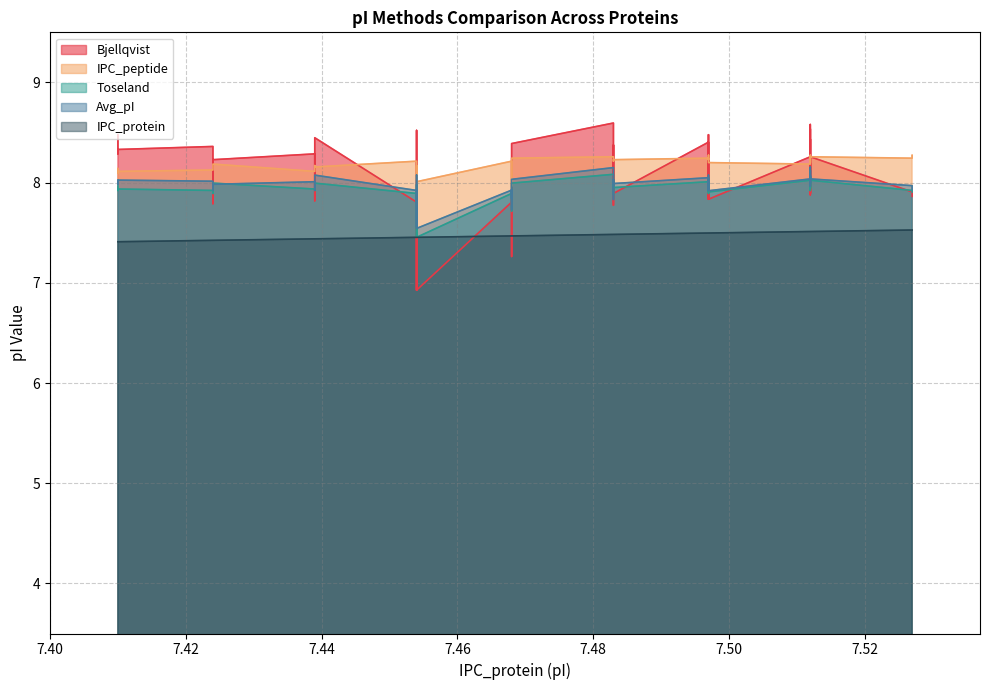

Does the chart have visible grid lines?

Yes